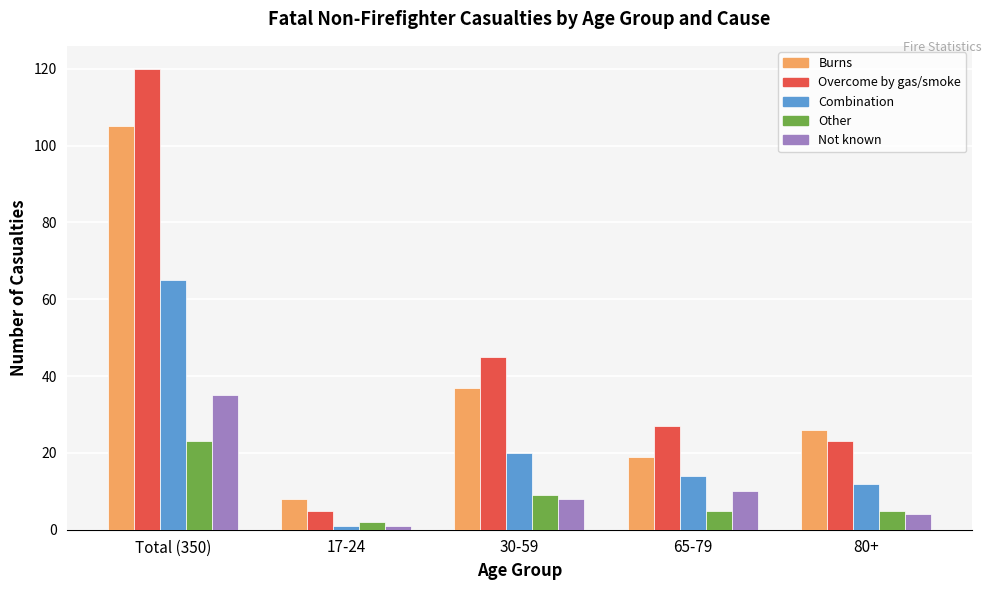

What value does the Other series have at Total (350)?

23